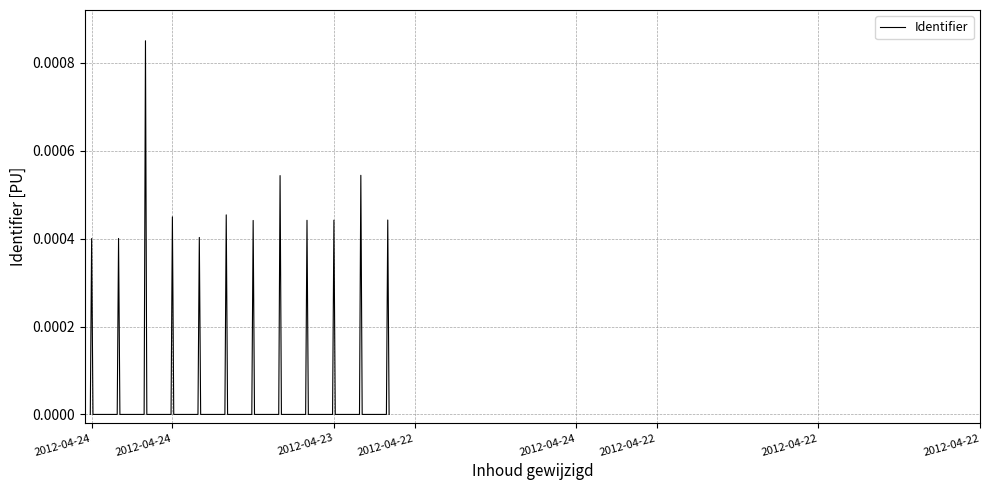

How many interior local peaks (higher than both neighbors) does the data have?

12